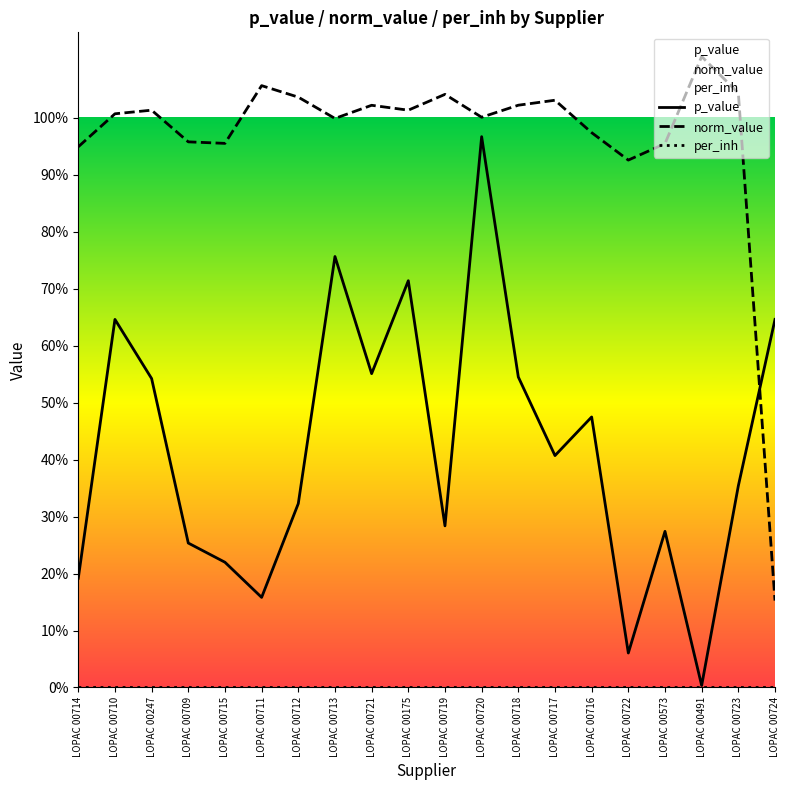

True or false: per_inh and norm_value intersect in this chart.

False